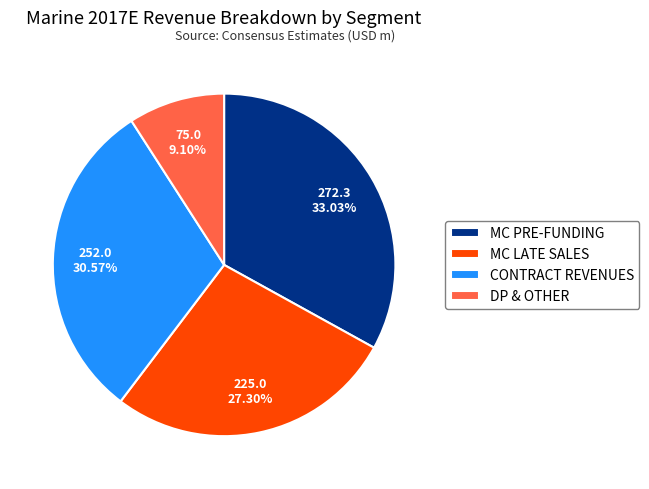

Does MC PRE-FUNDING represent more than half of the total?

No